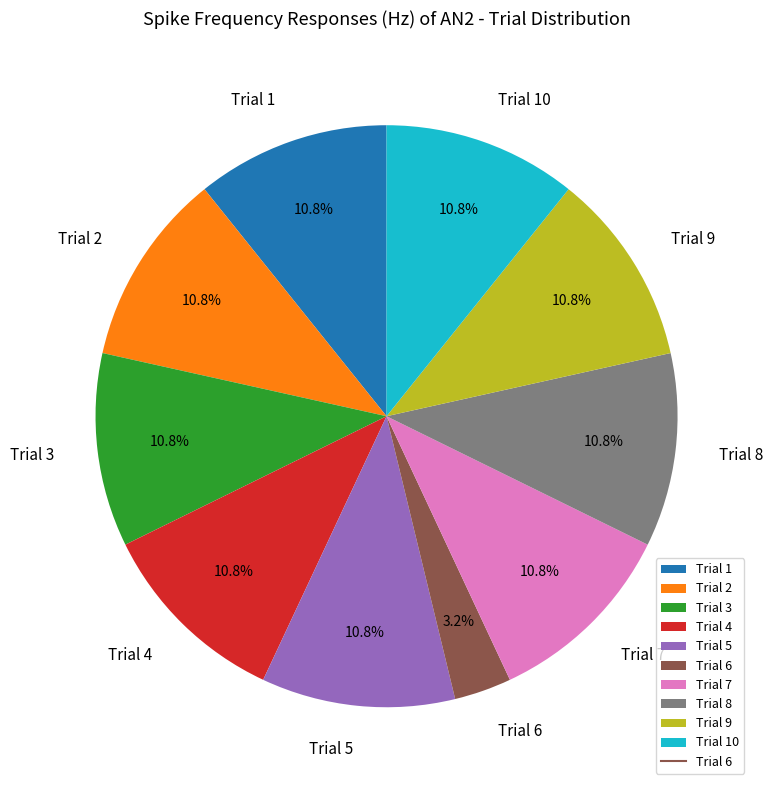

Is the sum of Trial 4 and Trial 3 greater than half?

No